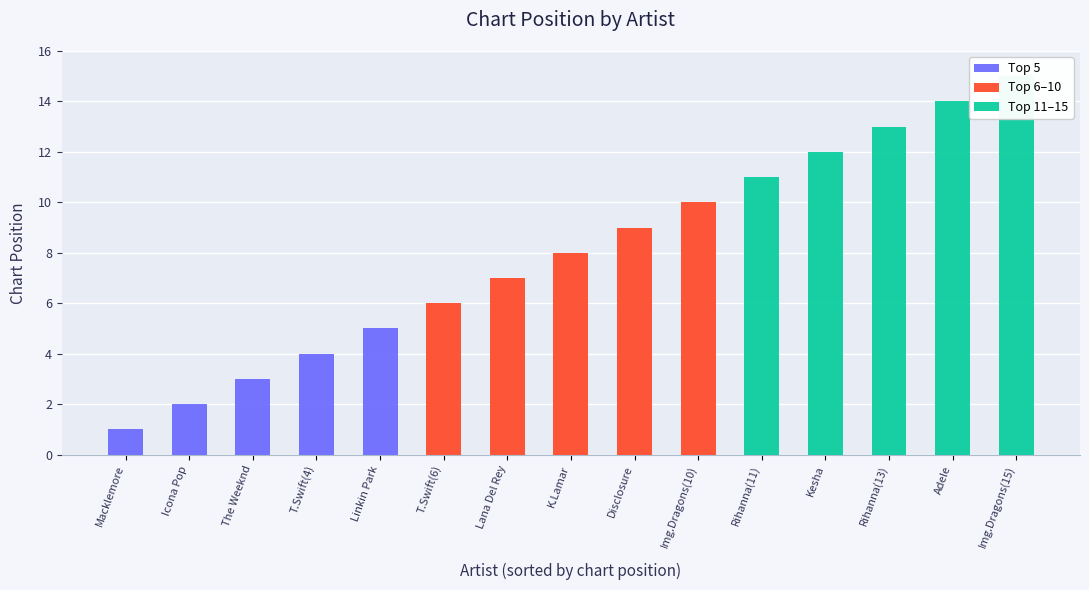

What is the sum of the Top 6–10 values at Rihanna(11) and K.Lamar?

8